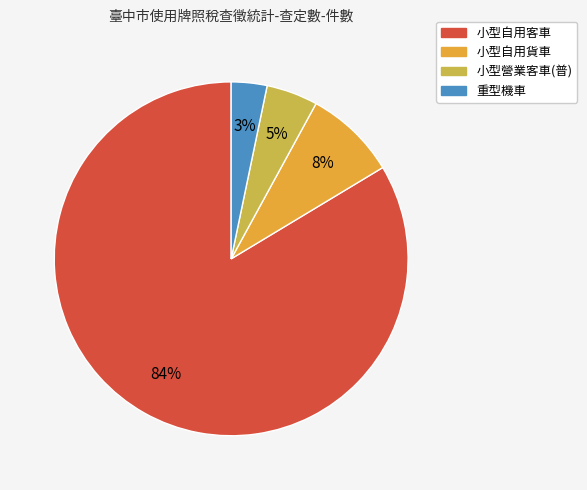

What is the smallest slice in the pie chart?

重型機車